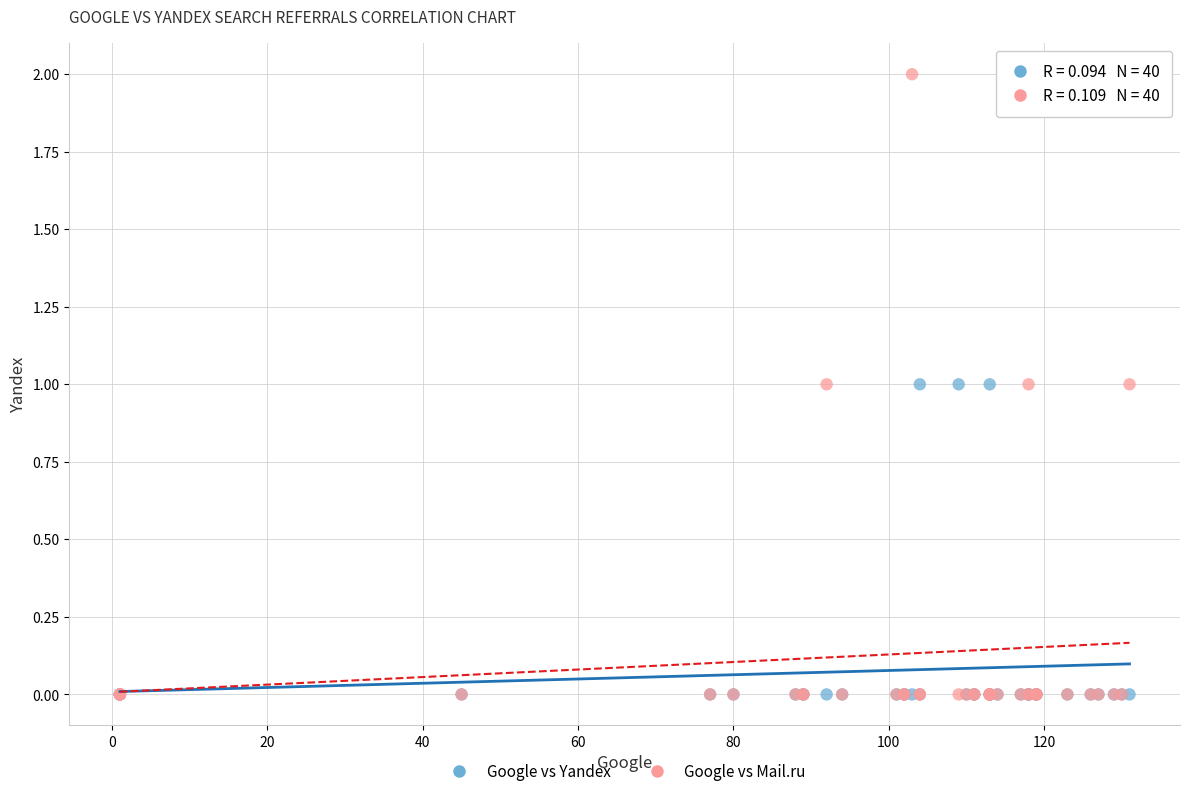

What are all the series names shown in the legend?

Google vs Yandex, Google vs Mail.ru